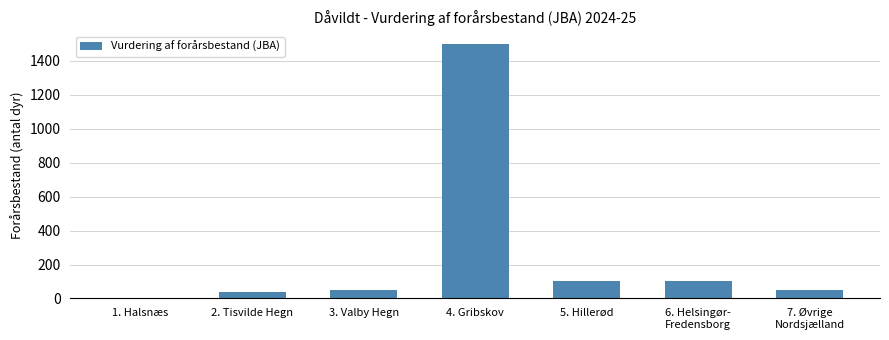

Reading left to right, extract all data points from this chart.

1. Halsnæs=0	2. Tisvilde Hegn=40	3. Valby Hegn=50	4. Gribskov=1500	5. Hillerød=100	6. Helsingør-
Fredensborg=100	7. Øvrige
Nordsjælland=50